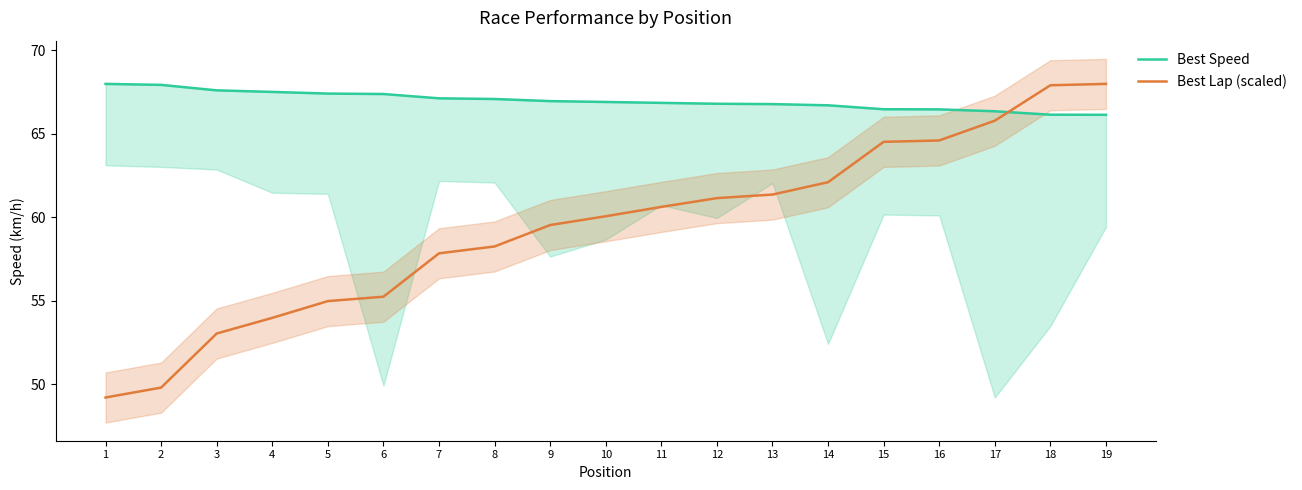

Rank the series by their maximum value, from lowest to highest.

Best Speed, Best Lap (scaled)